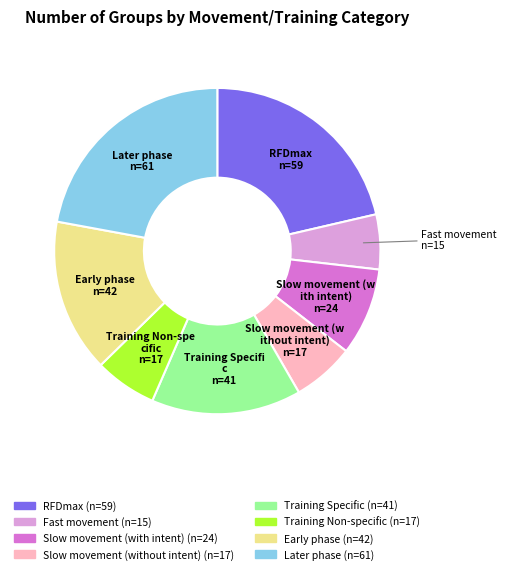

Does RFDmax represent more than half of the total?

No